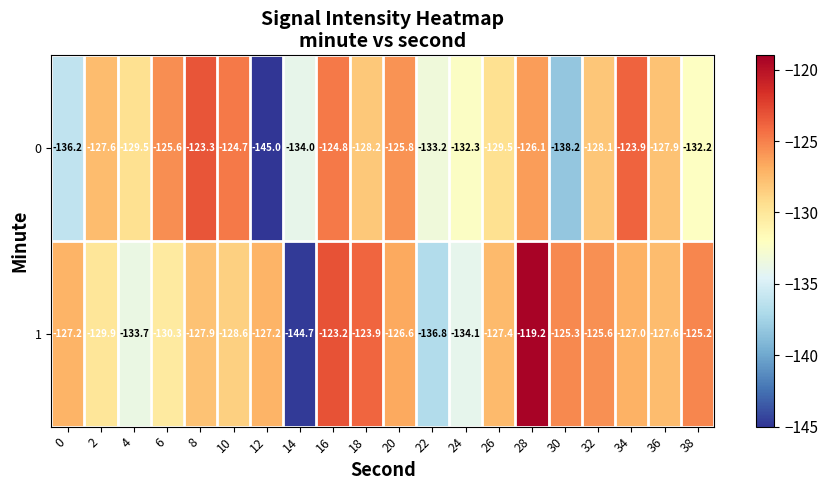

What value does the 1 series have at 18?

-123.9